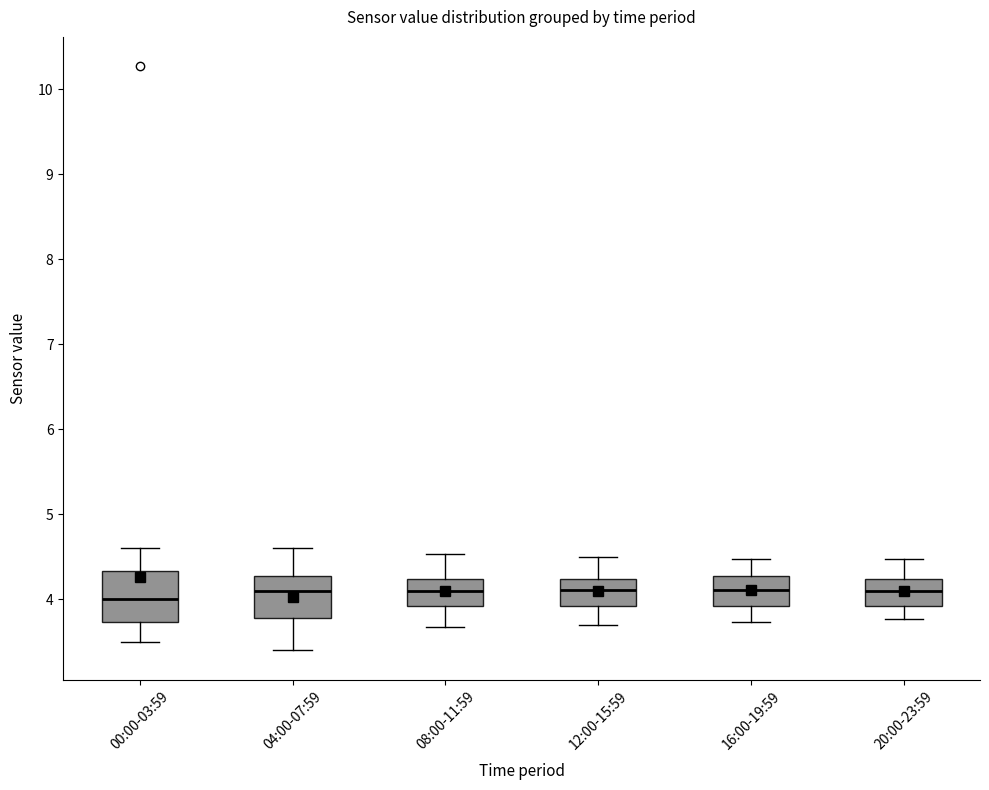

Which box is the tallest, from its lower edge to its upper edge?

00:00-03:59